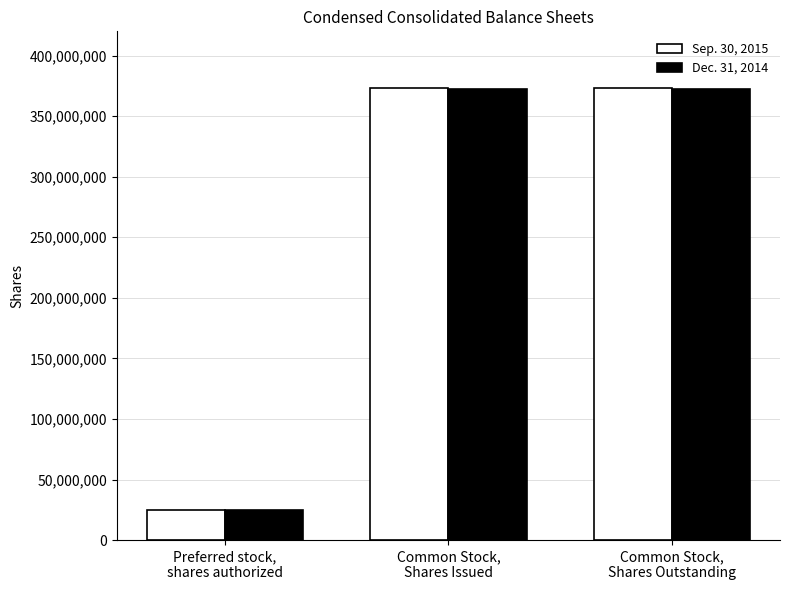

Which category has the lowest value in the Dec. 31, 2014 series?

Preferred stock,
shares authorized